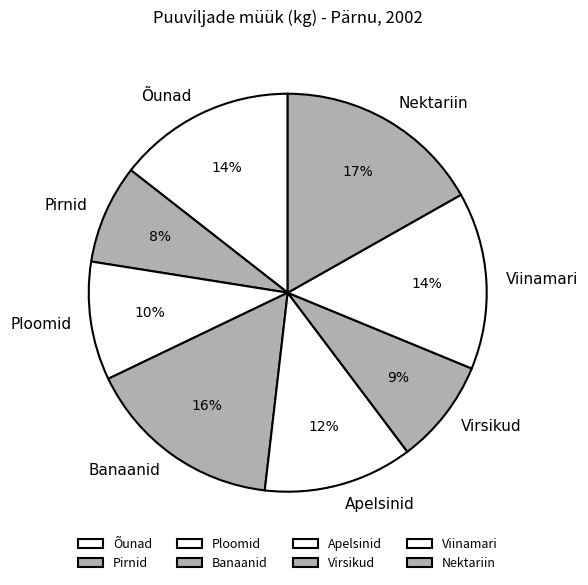

Is there a majority slice in this chart?

No